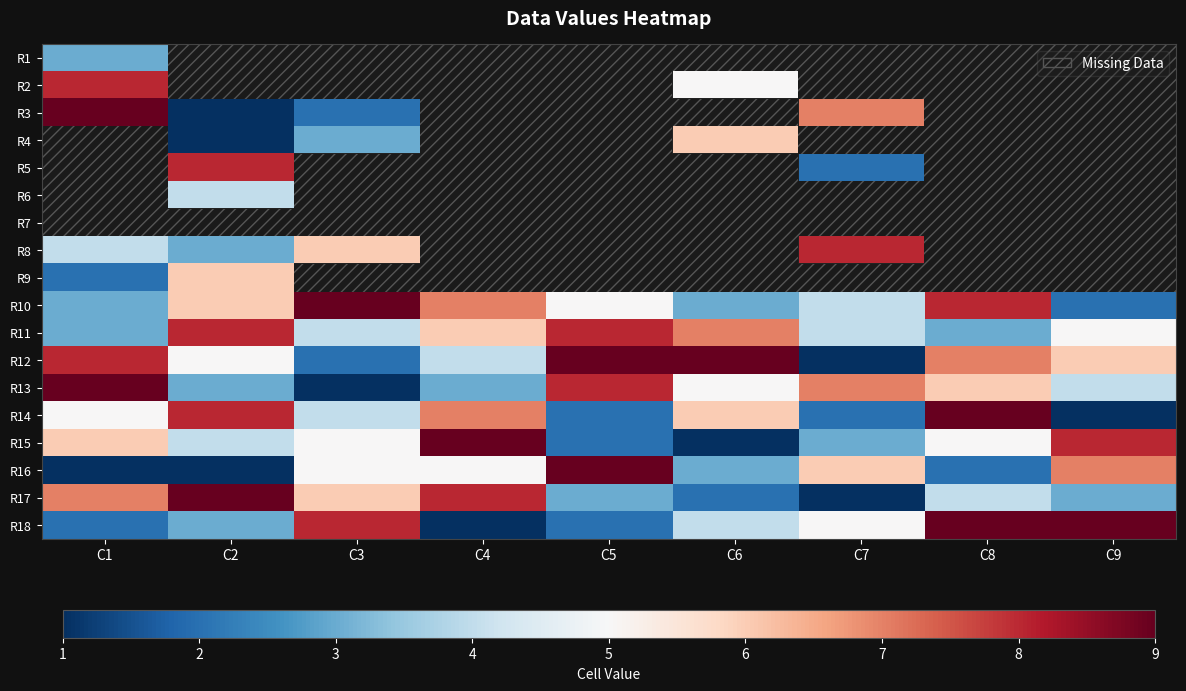

At how many categories does at least one series exceed 3?

9